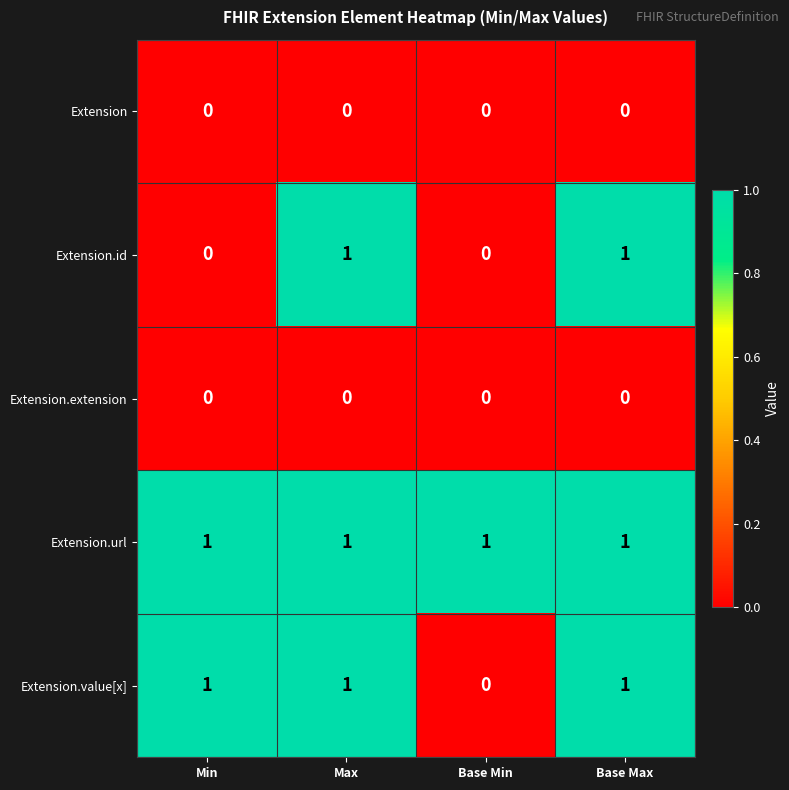

Reading left to right, extract all data points from this chart.

Extension: 0	0	0	0
Extension.id: 0	1	0	1
Extension.extension: 0	0	0	0
Extension.url: 1	1	1	1
Extension.value[x]: 1	1	0	1